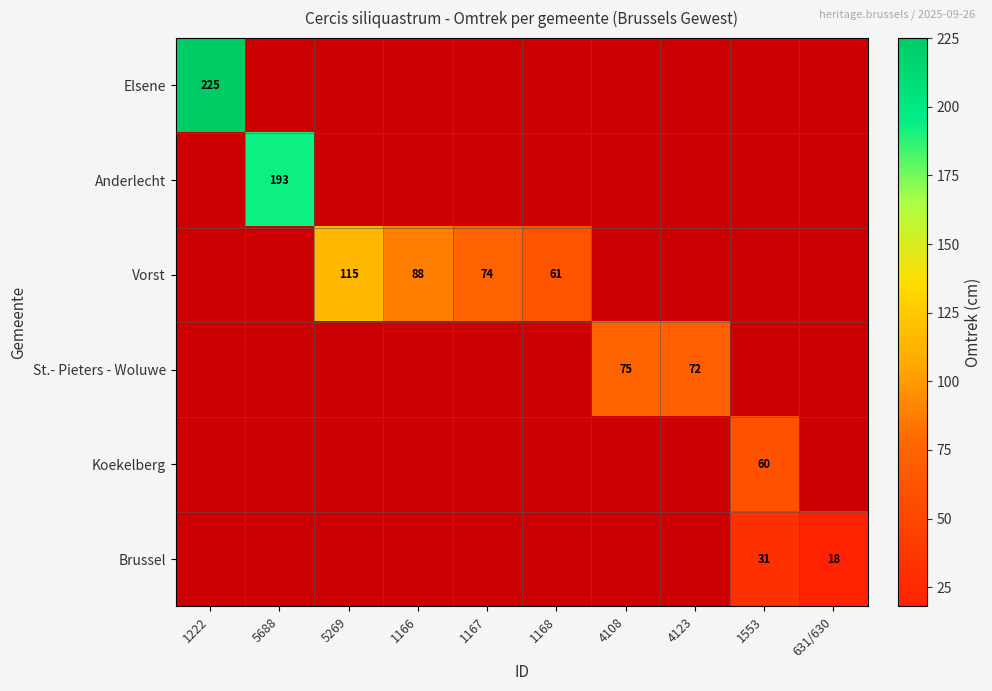

Is the value of Koekelberg at 1168 greater than the value of Elsene at 1166?

No